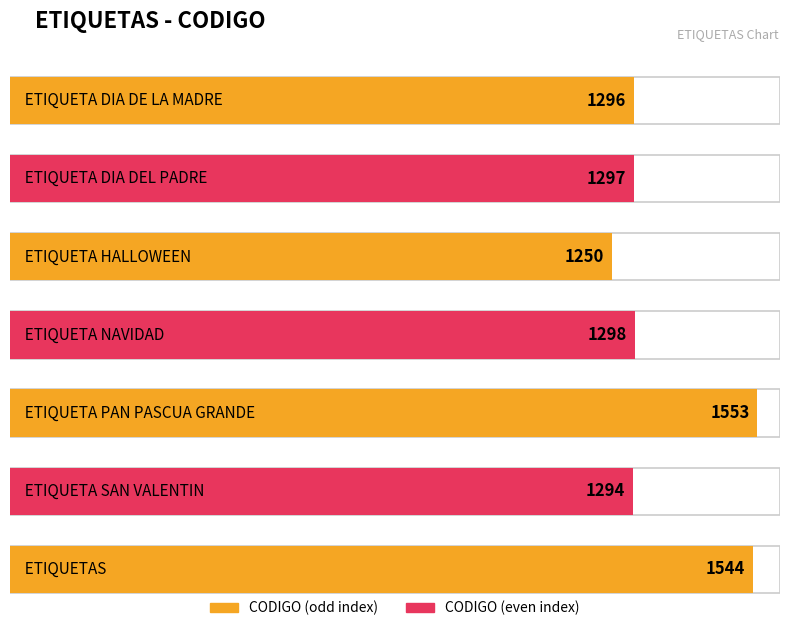

What is the ratio of the value at ETIQUETA SAN VALENTIN to the value at ETIQUETA PAN PASCUA GRANDE?

0.8